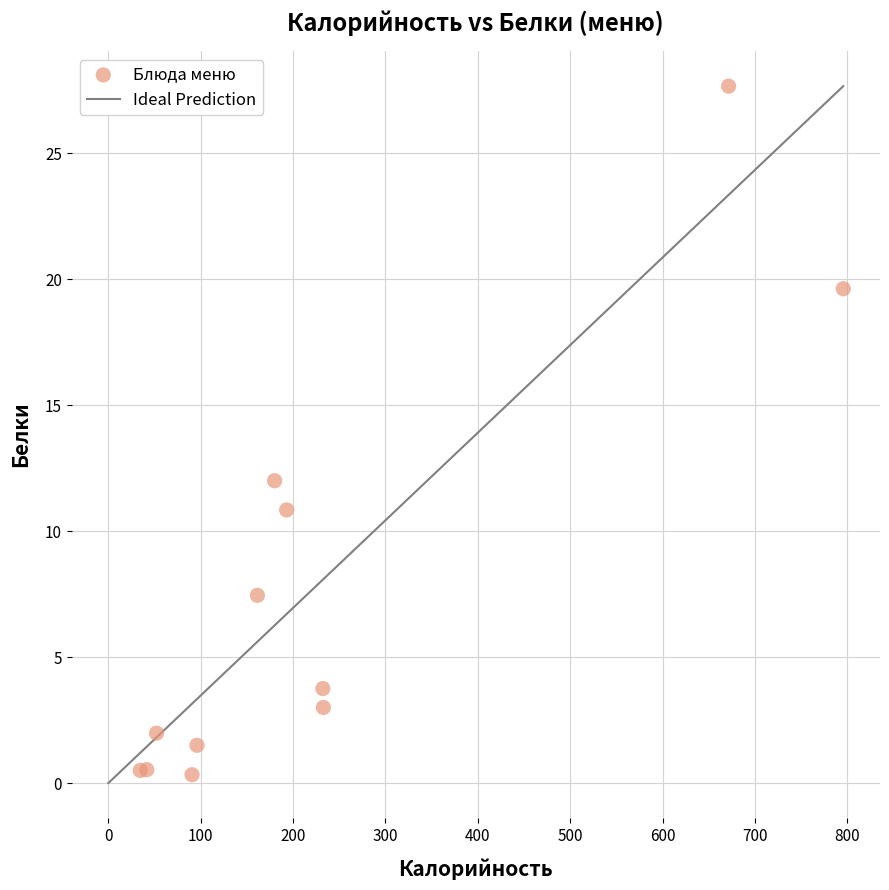

What Y value in the scatter plot is closest to 13?

12.0